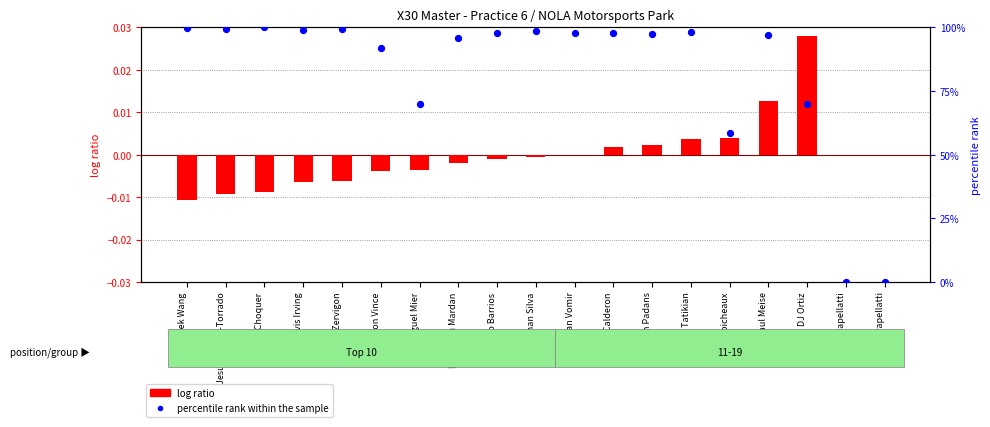

What is the total value across all series at Jason Vince?

91.7